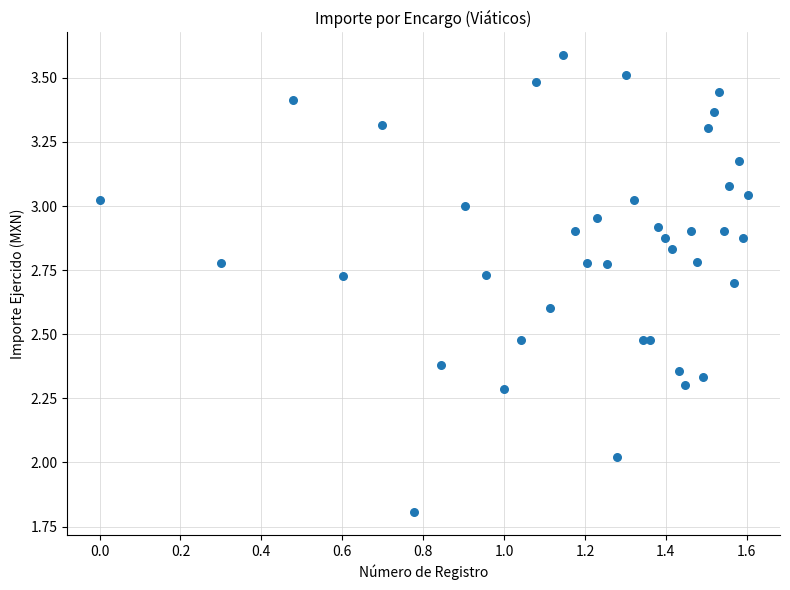

What is the range of X values (max minus min)?

1.6